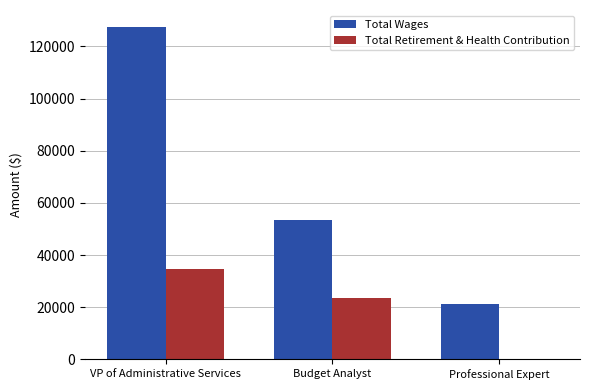

Is it true that Total Wages equals 227025 at VP of Administrative Services?

False